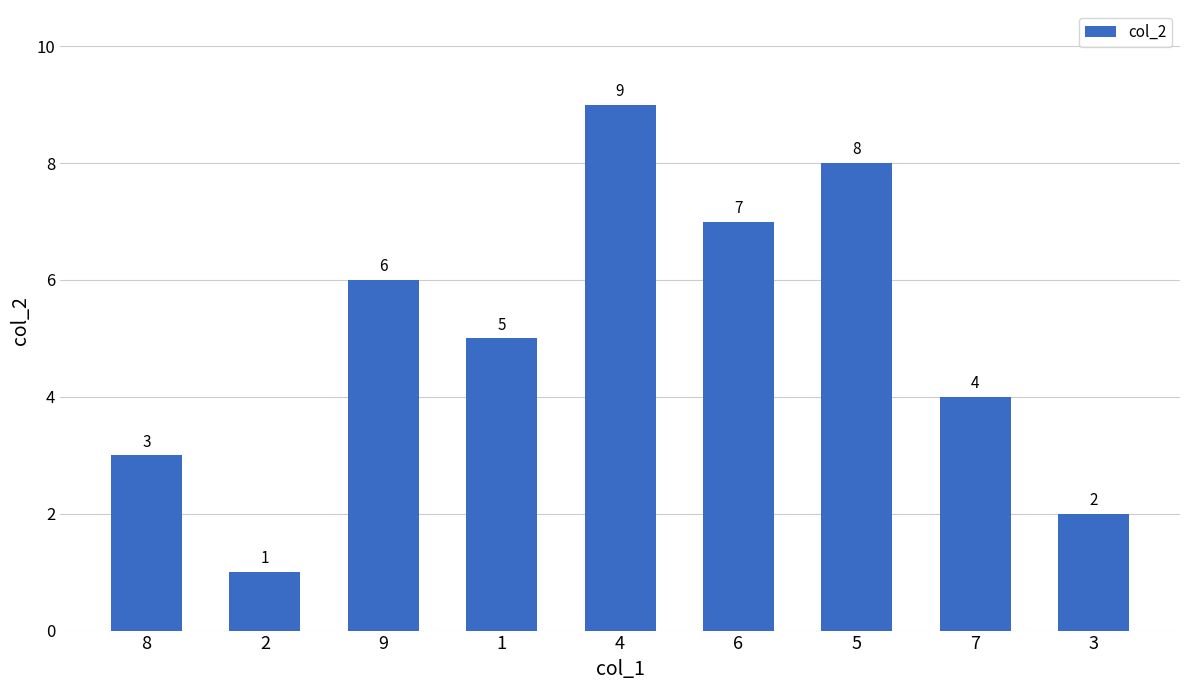

Reading left to right, what are all the values shown in this chart?

3	1	6	5	9	7	8	4	2